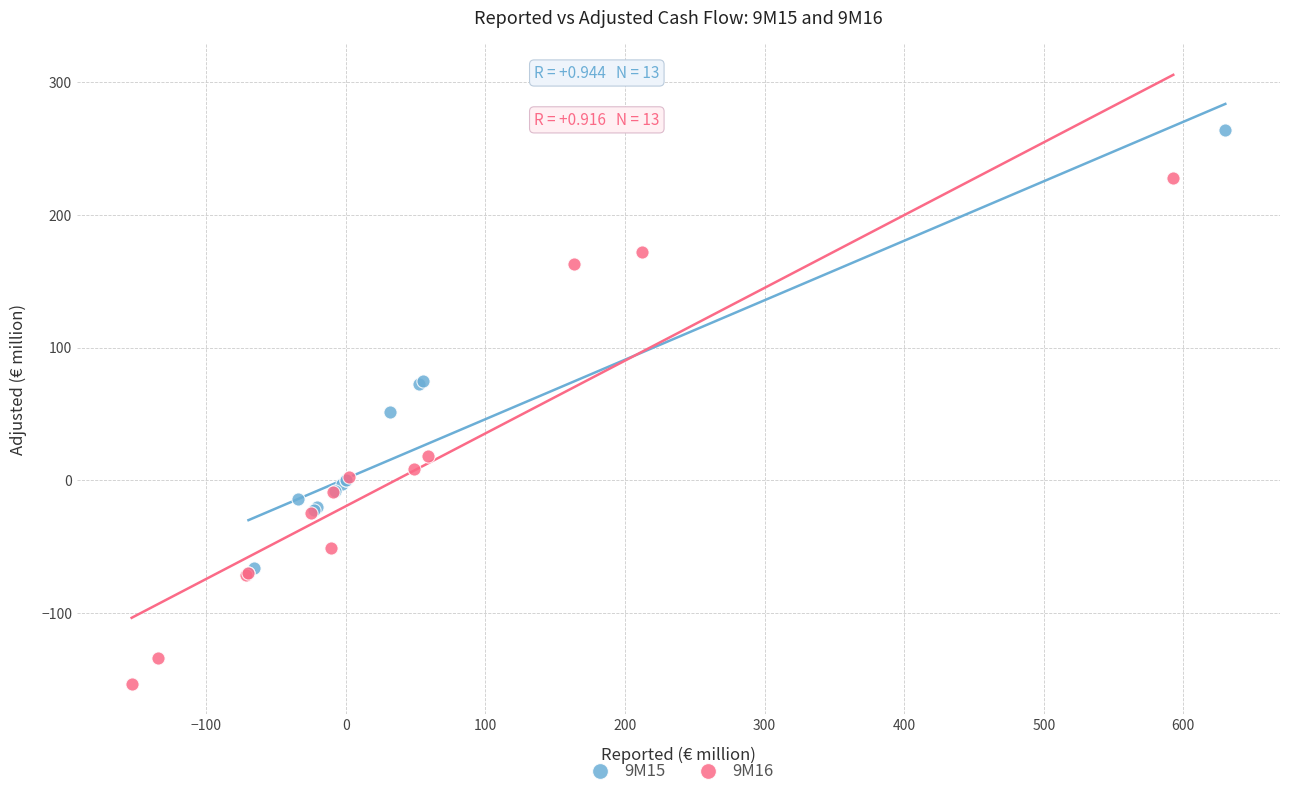

Which series reaches the maximum Y coordinate?

9M15